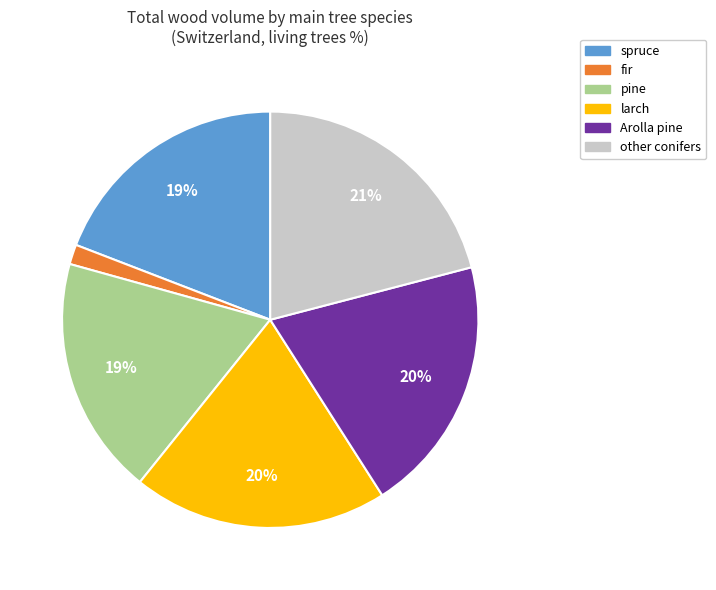

How many slices are in this pie chart?

6